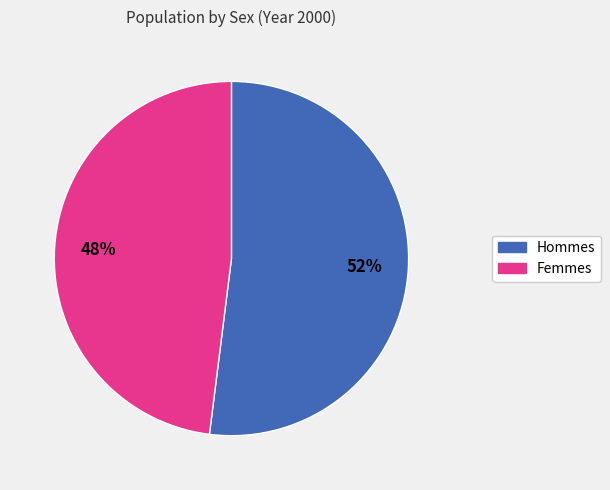

To the nearest percent, what is the difference between the largest and smallest slice percentages?

4%